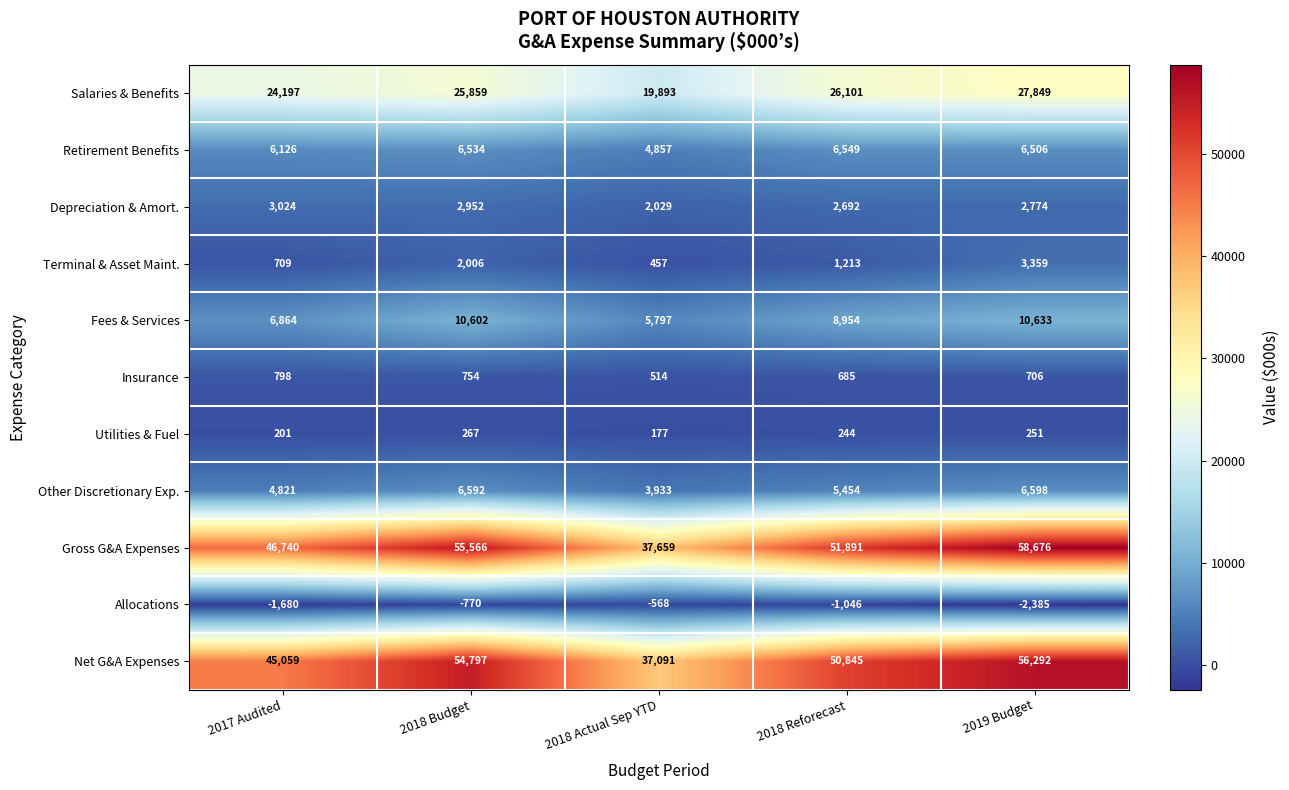

How many data points in Fees & Services are less than 8954?

2